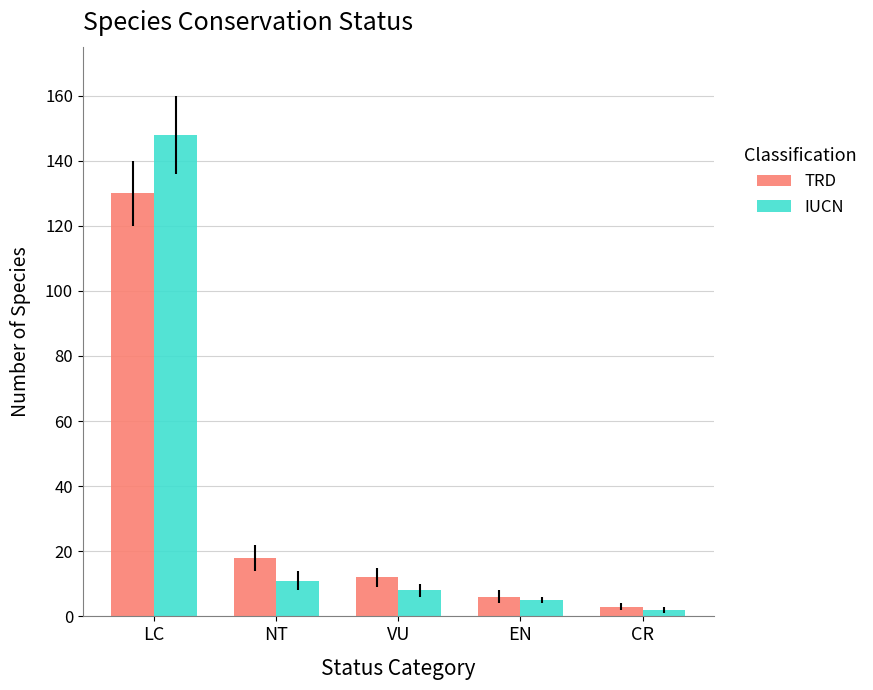

At which category is the sum across all series the highest?

LC